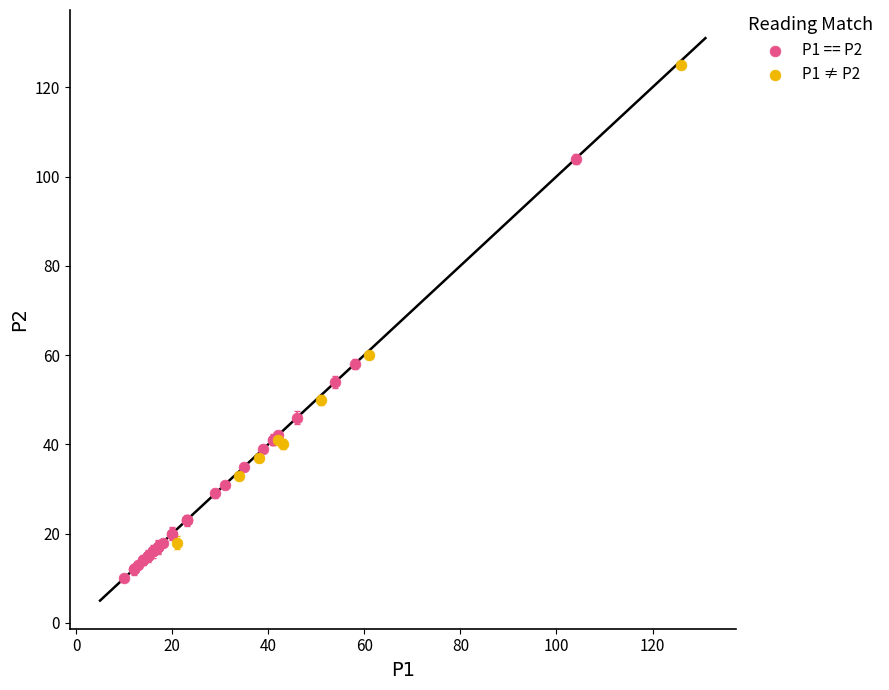

Which series reaches the maximum Y coordinate?

P1 ≠ P2